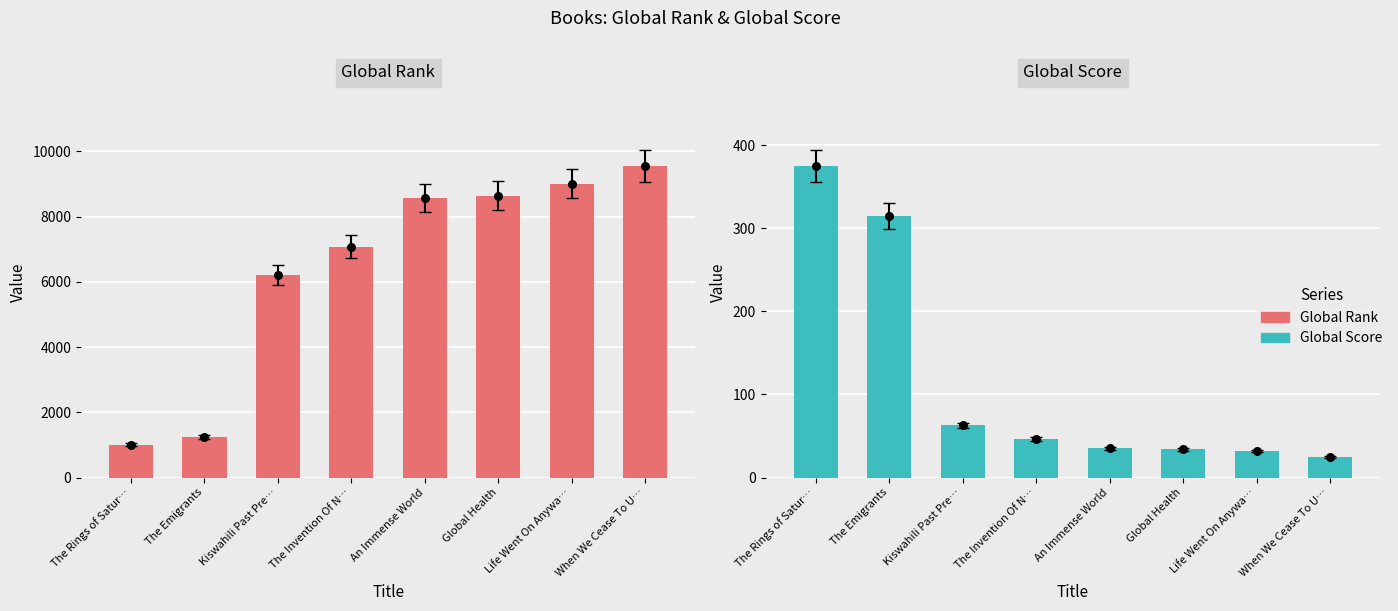

Is the value of Global Rank at Kiswahili Past Pre… greater than the value of Global Score at When We Cease To U…?

Yes